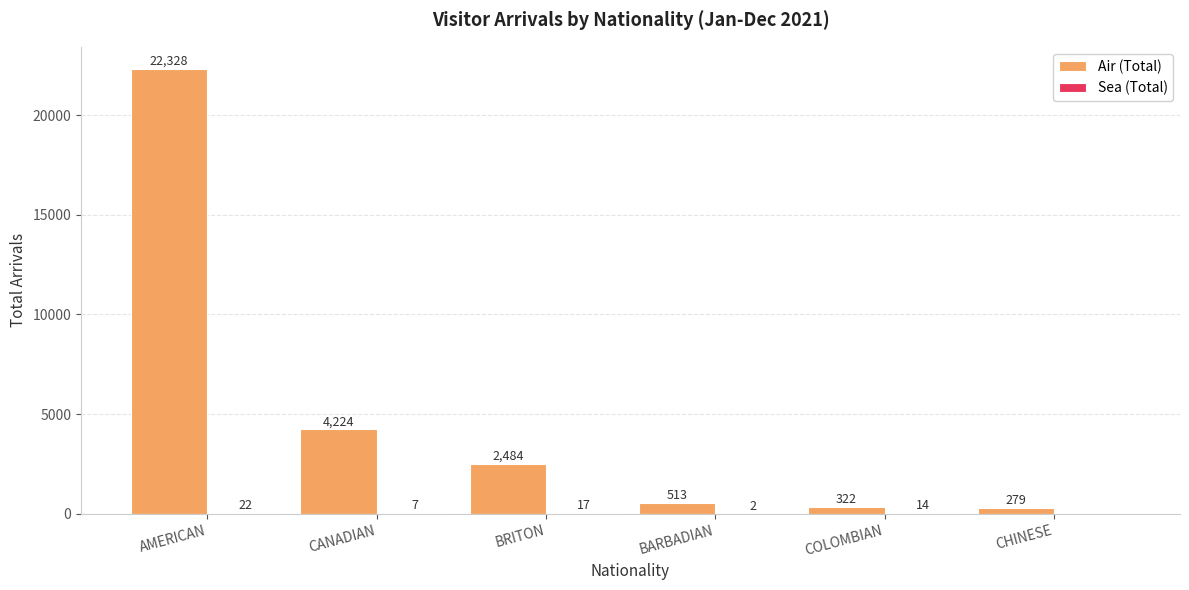

Read the Air (Total) value at COLOMBIAN, to the nearest 10.

320